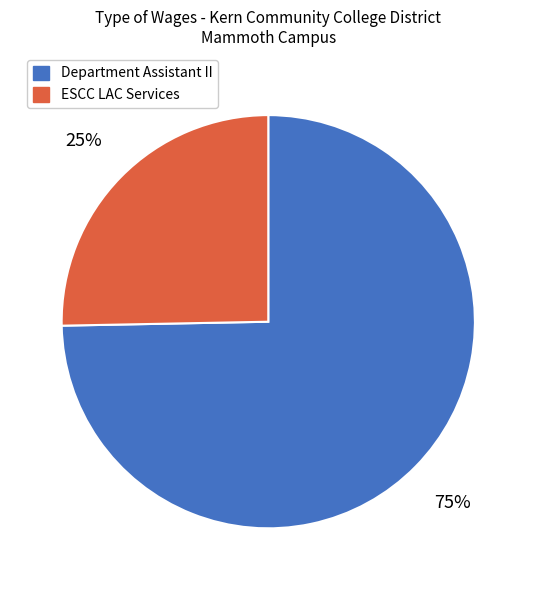

Approximately how many times larger is the value at Department Assistant II compared to ESCC LAC Services?

3.0